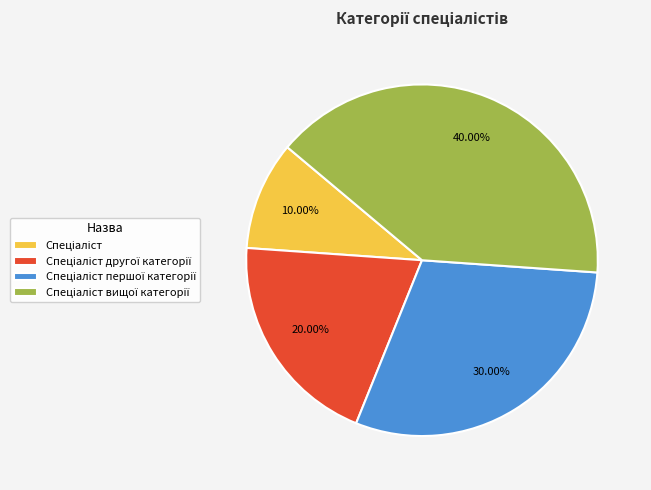

Does any single category account for the majority?

No